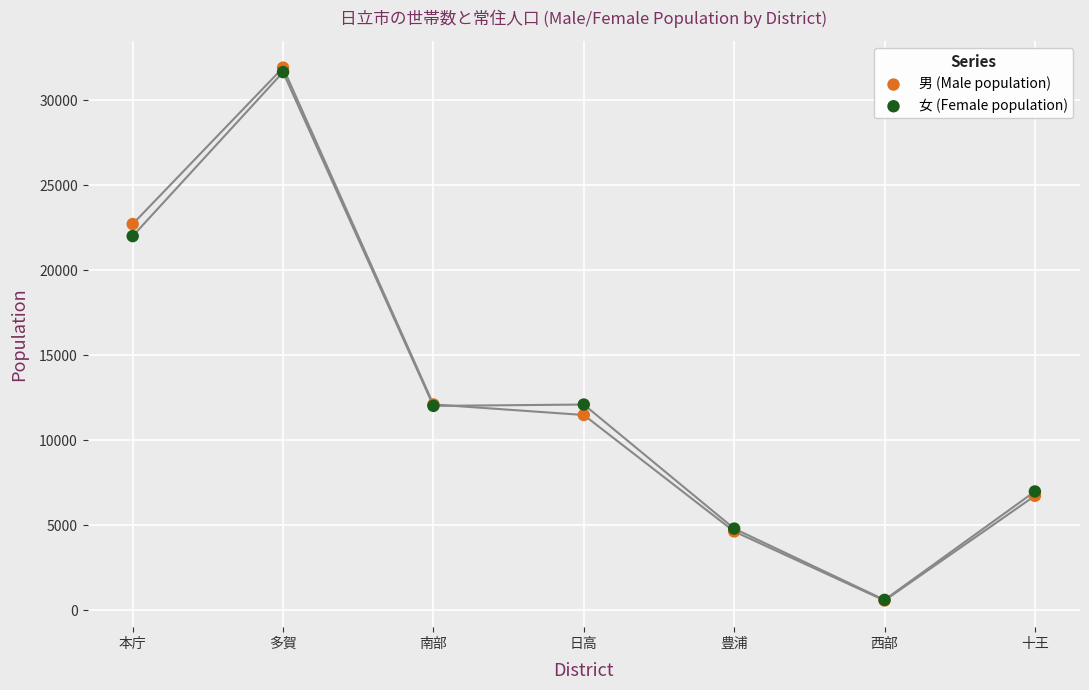

What are all the series names shown in the legend?

男 (Male population), 女 (Female population)